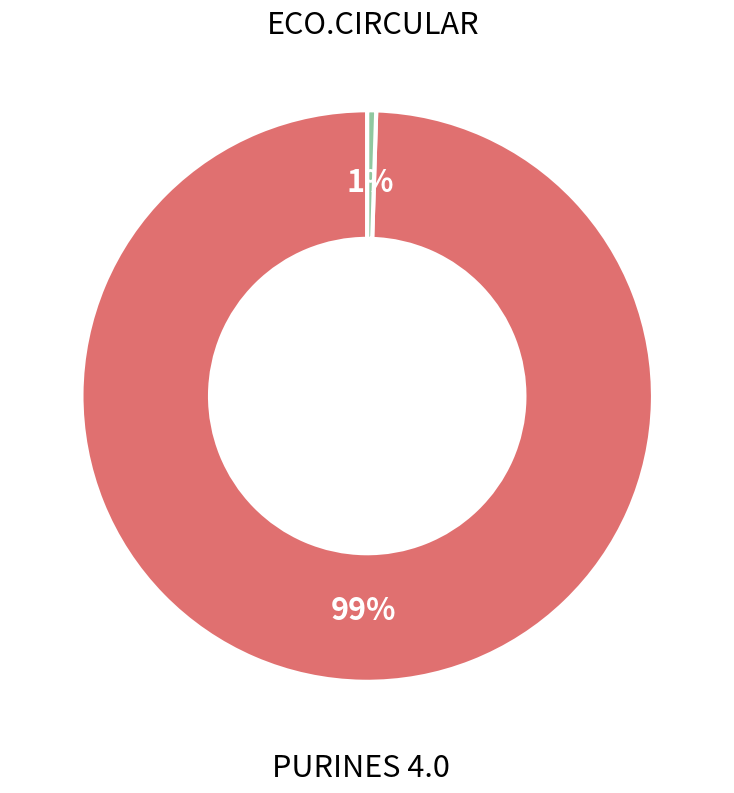

To the nearest percent, what is the average slice percentage?

50%